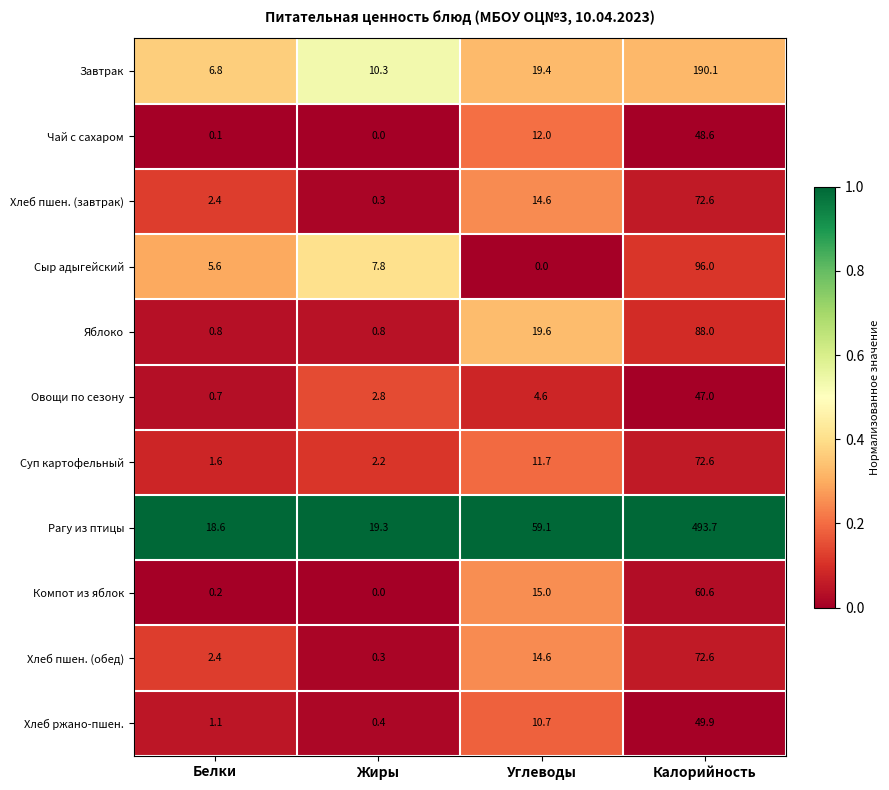

At which category is the sum across all series the highest?

Калорийность